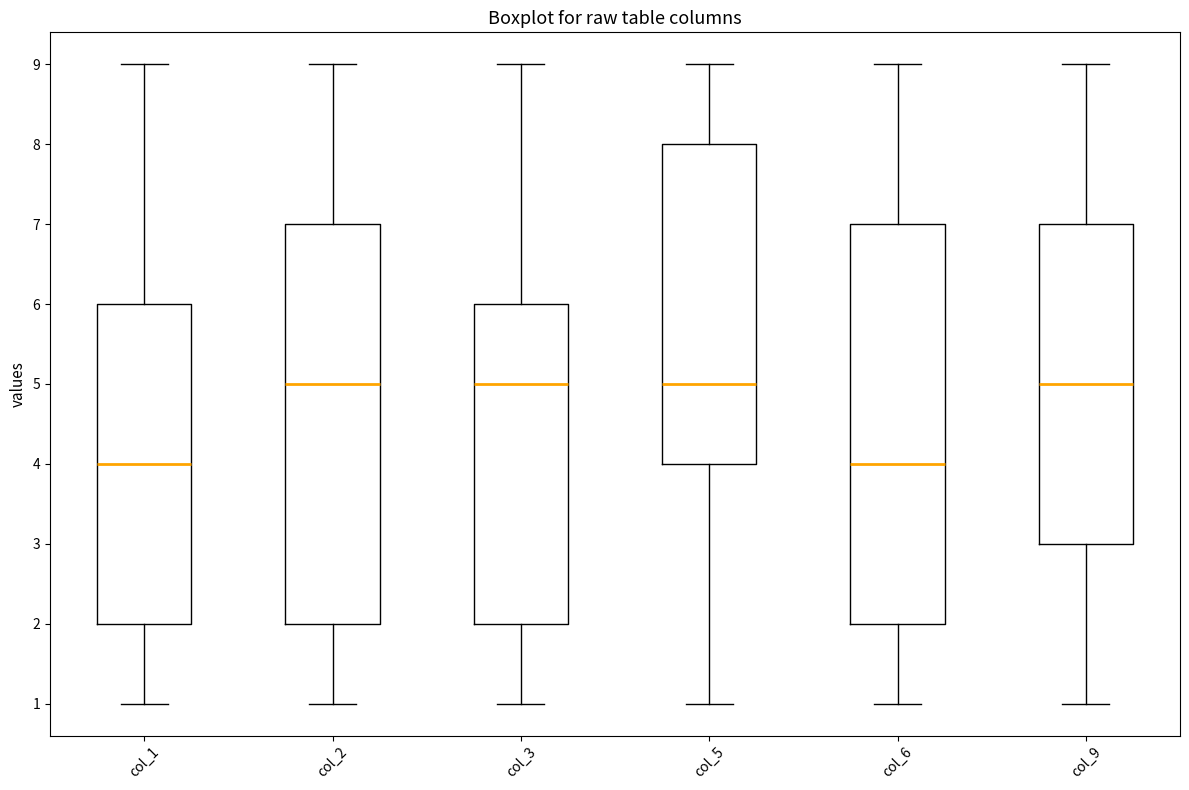

Reading left to right, transcribe this box plot: for each box, give where its median line is, the range the box spans, and where its two whiskers end, as read against the y-axis. The values are not printed on the chart, so give them approximately, as read against the axis.

col_1: median 4, box 2 to 6, whiskers 1 to 9
col_2: median 5, box 2 to 7, whiskers 1 to 9
col_3: median 5, box 2 to 6, whiskers 1 to 9
col_5: median 5, box 4 to 8, whiskers 1 to 9
col_6: median 4, box 2 to 7, whiskers 1 to 9
col_9: median 5, box 3 to 7, whiskers 1 to 9